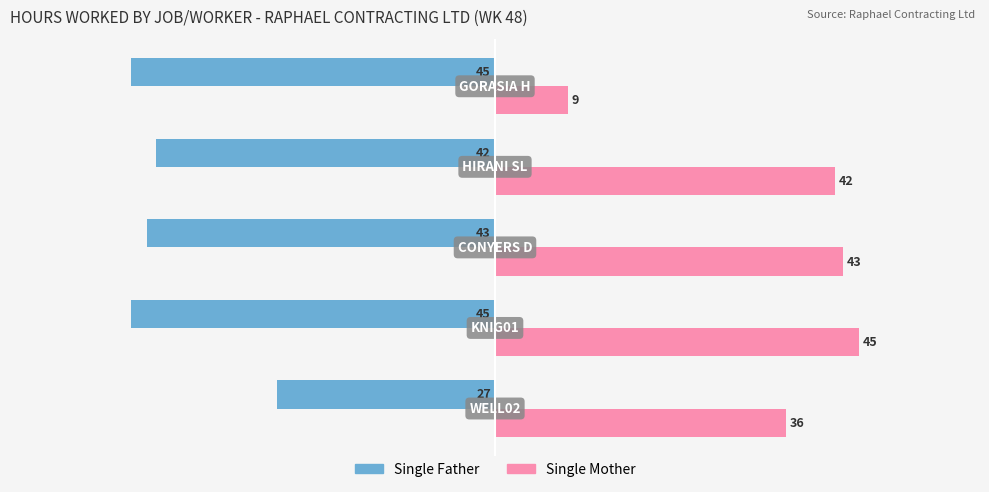

Rank the series by their average value, from lowest to highest.

Single Father, Single Mother